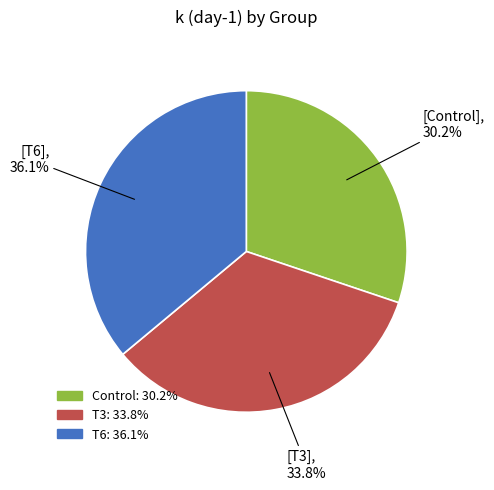

Is there a majority slice in this chart?

No